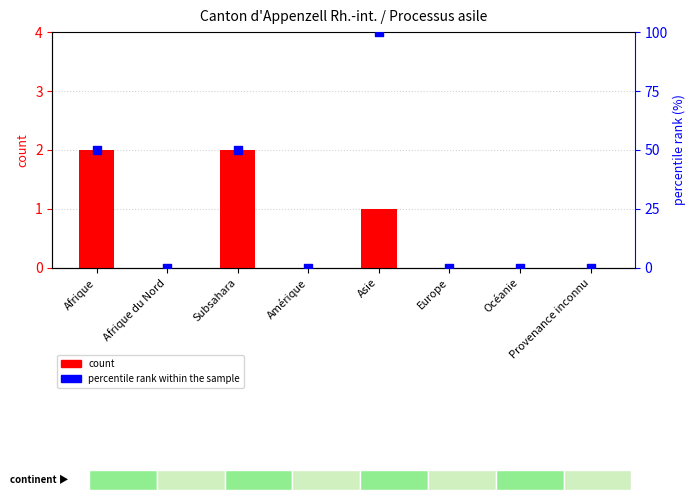

Which series has the largest Y range (max minus min)?

percentile rank within the sample